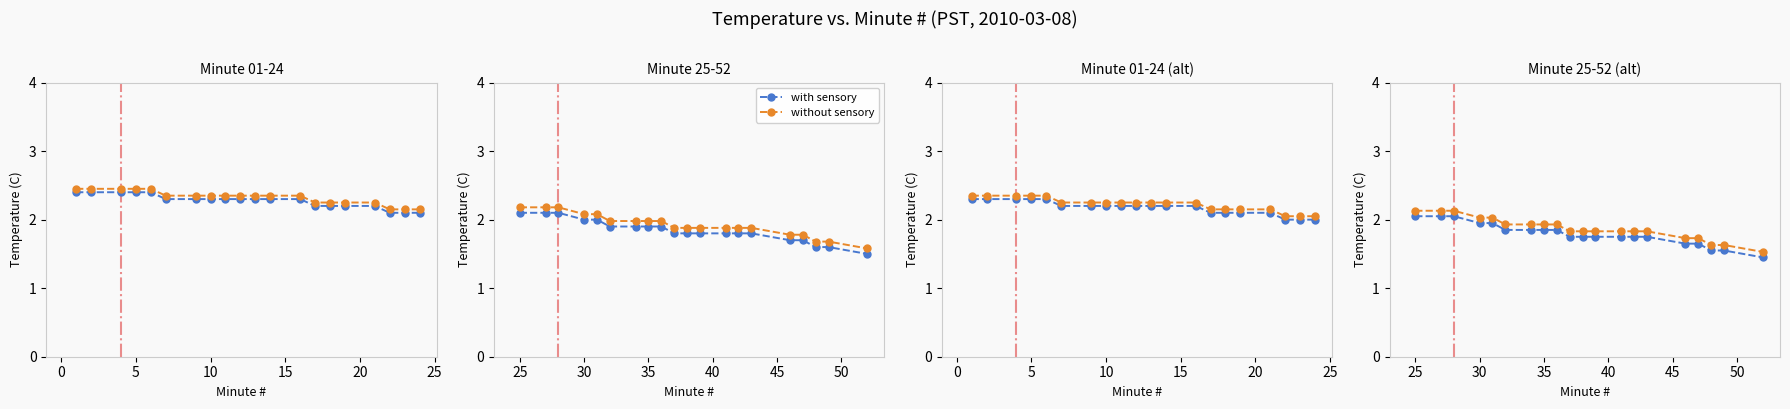

Count the number of data series in this chart.

2